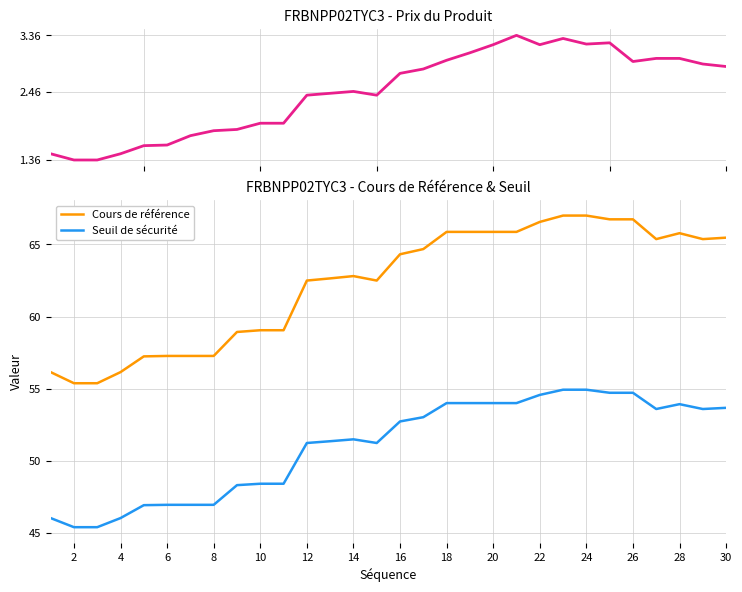

True or false: Seuil de sécurité has a value of 80.4 at 4.

False